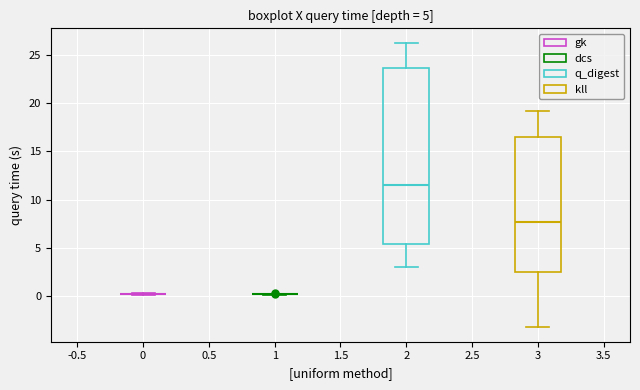

Comparing the boxes themselves (not the whiskers), which one is the tallest?

2